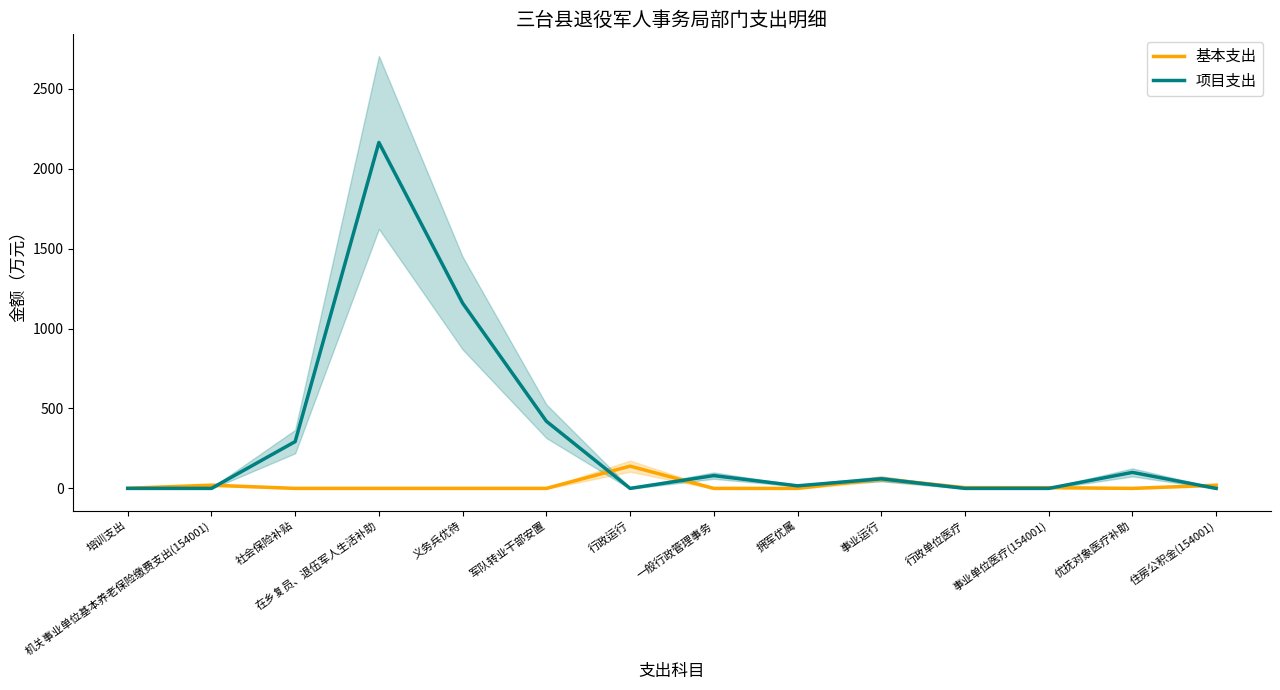

Reading left to right, list all the values displayed in this chart.

基本支出: 0.7	20.1	0.0	0.0	0.0	0.0	139.1	0.0	0.0	59.3	4.7	4.6	0.0	19.9
项目支出: 0.0	0.0	292.7	2163.7	1158.7	420.0	0.0	80.0	16.0	60.0	0.0	0.0	100.0	0.0